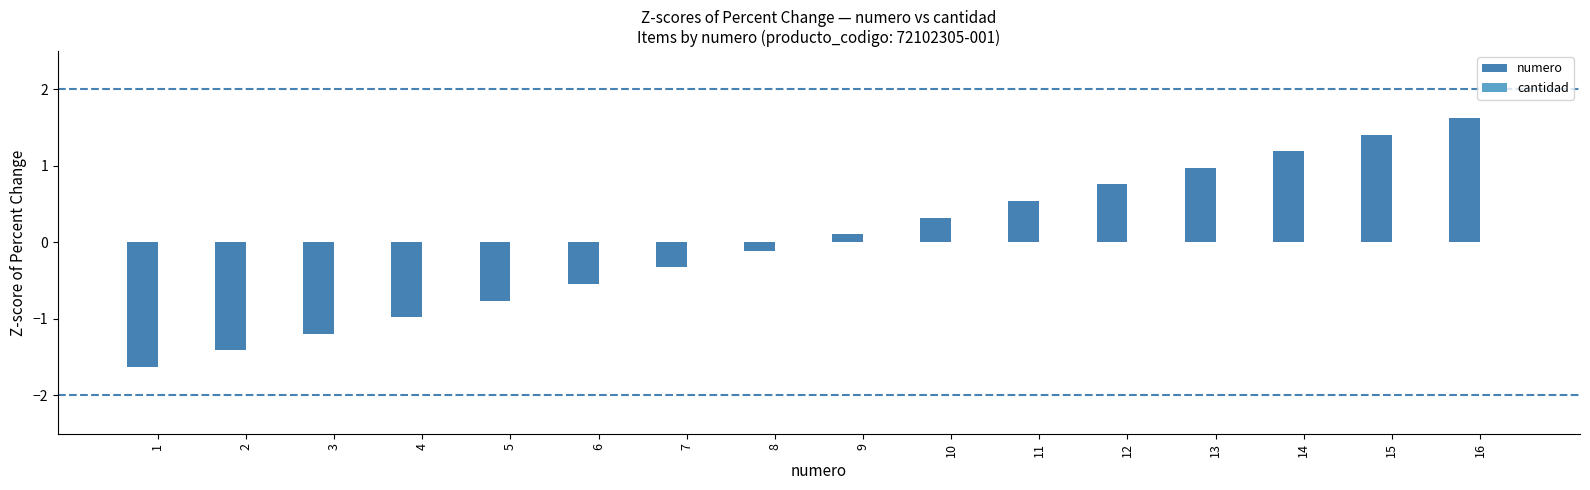

How many data points does each series have?

16